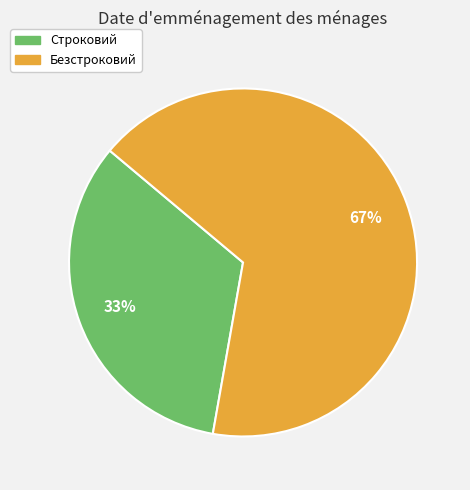

The Строковий slice represents 25% of the pie. True or false?

False